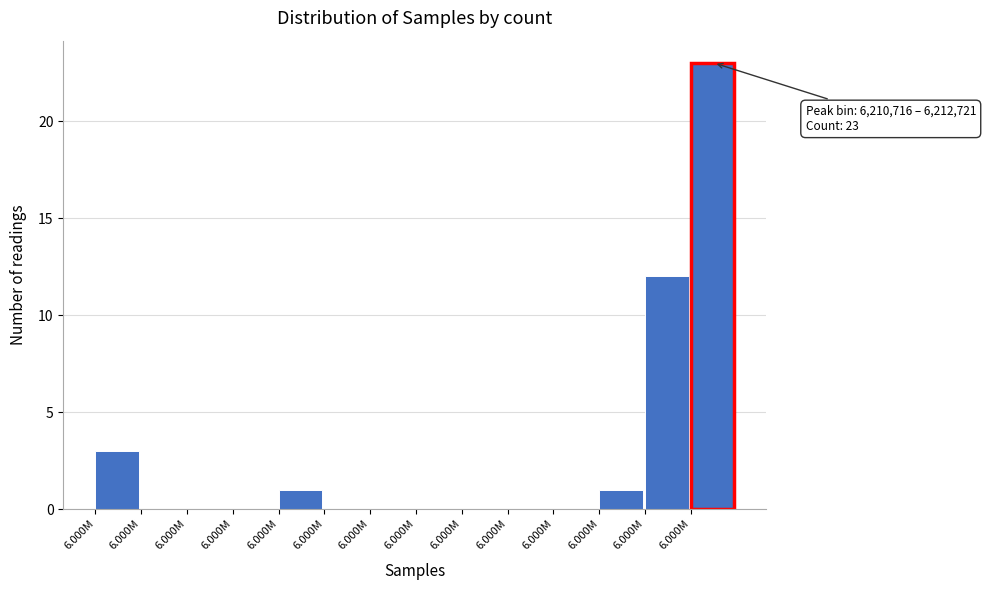

Are the bars horizontal?

No